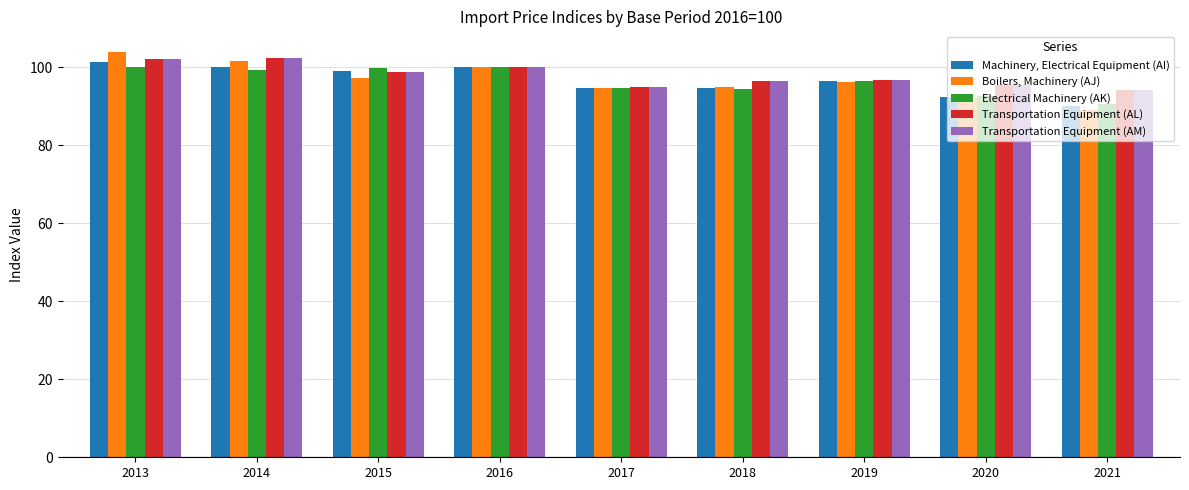

What value does the Transportation Equipment (AL) series have at 2016?

100.0